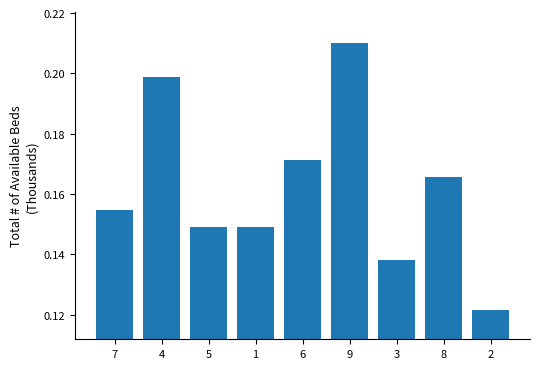

Where is the data nearest to the value 0?

2